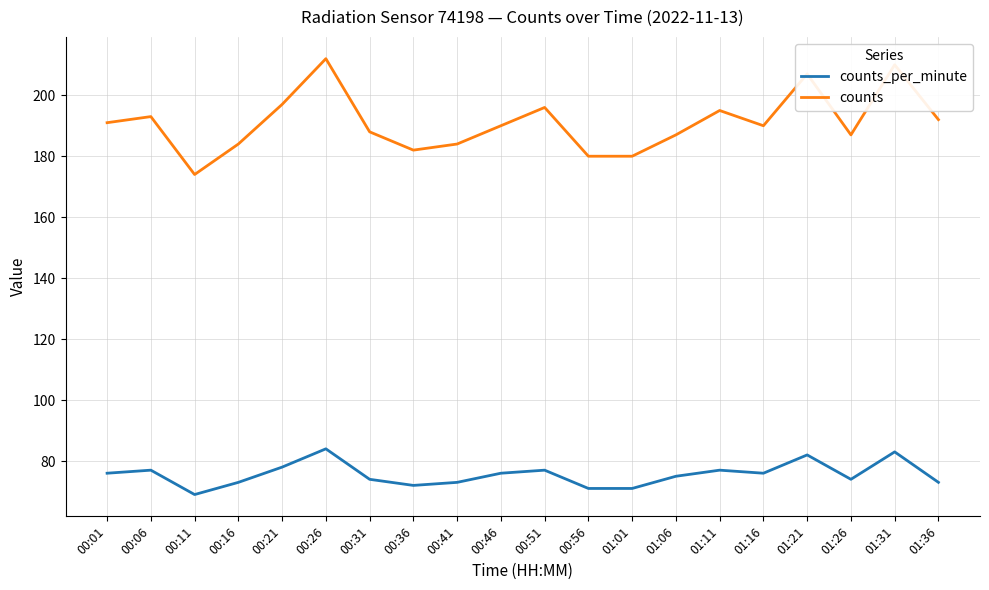

What value does the counts series have at 00:01?

191